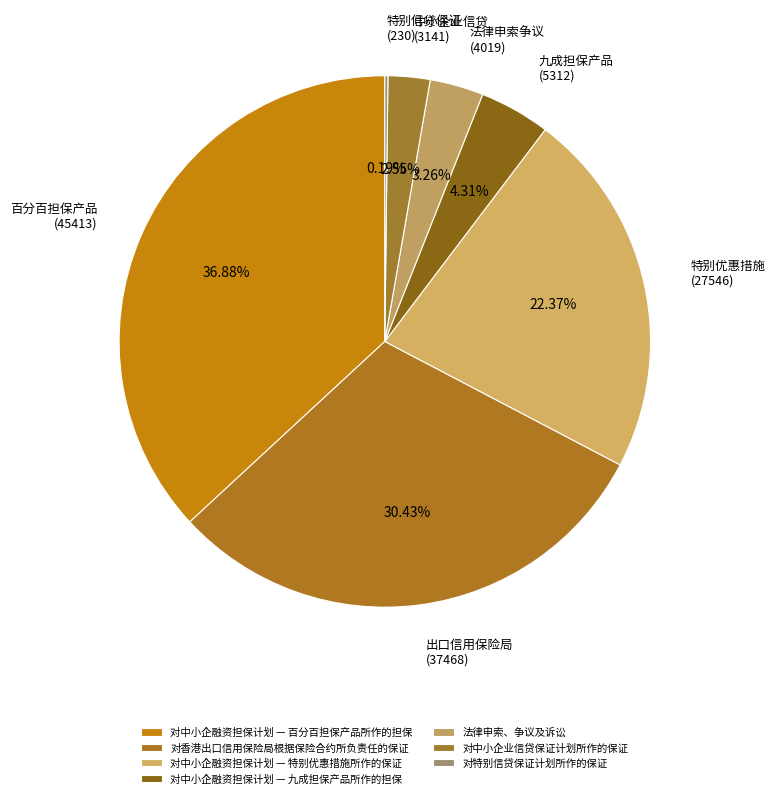

True or false: 对香港出口信用保险局根据保险合约所负责任的保证 accounts for 37% of the total.

False